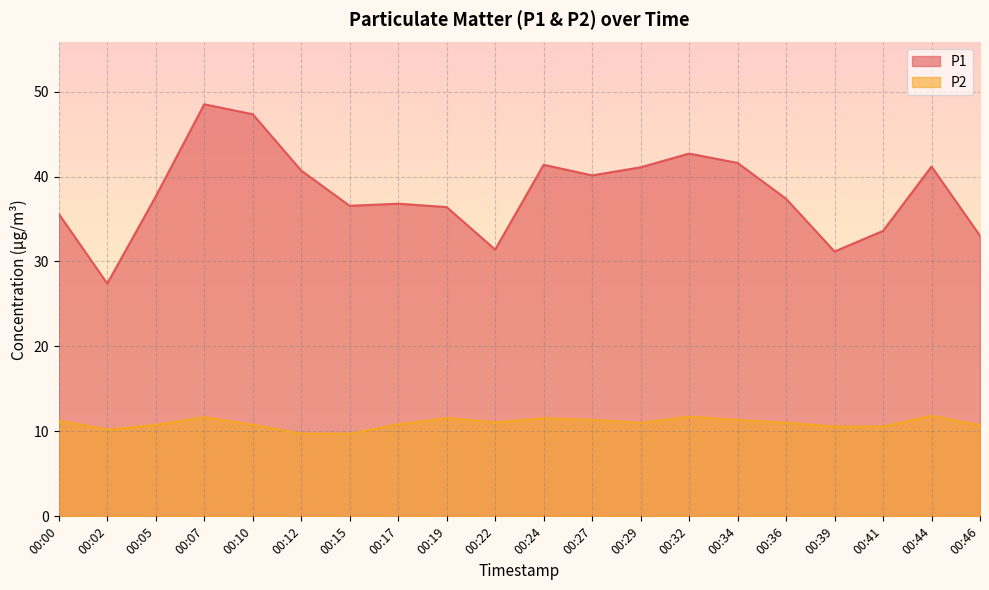

What are all the series names shown in the legend?

P1, P2